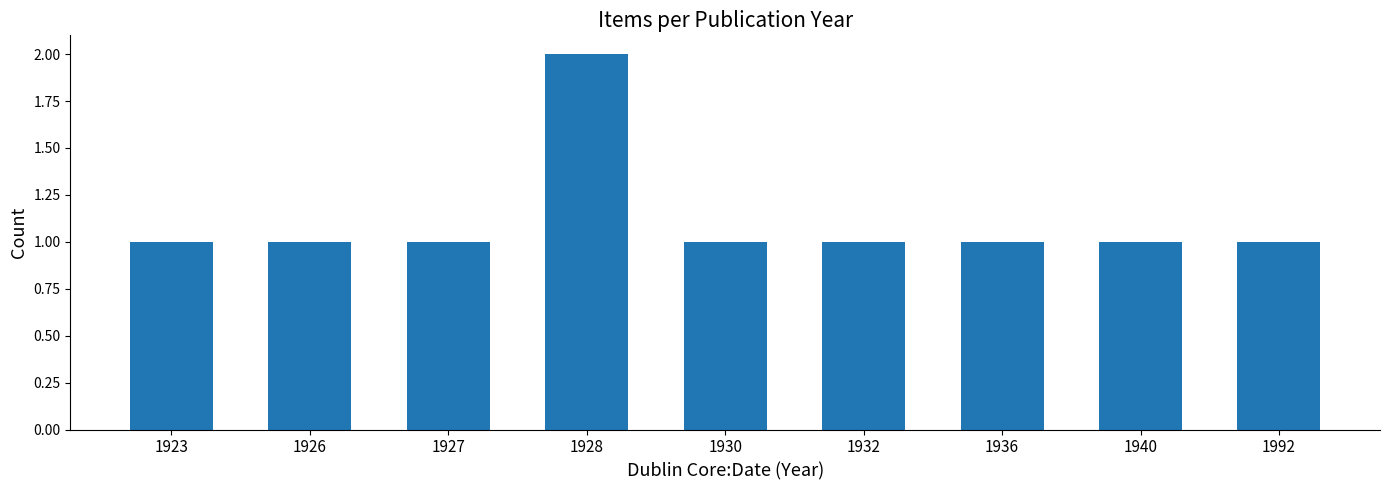

Count the number of categories in the chart.

9